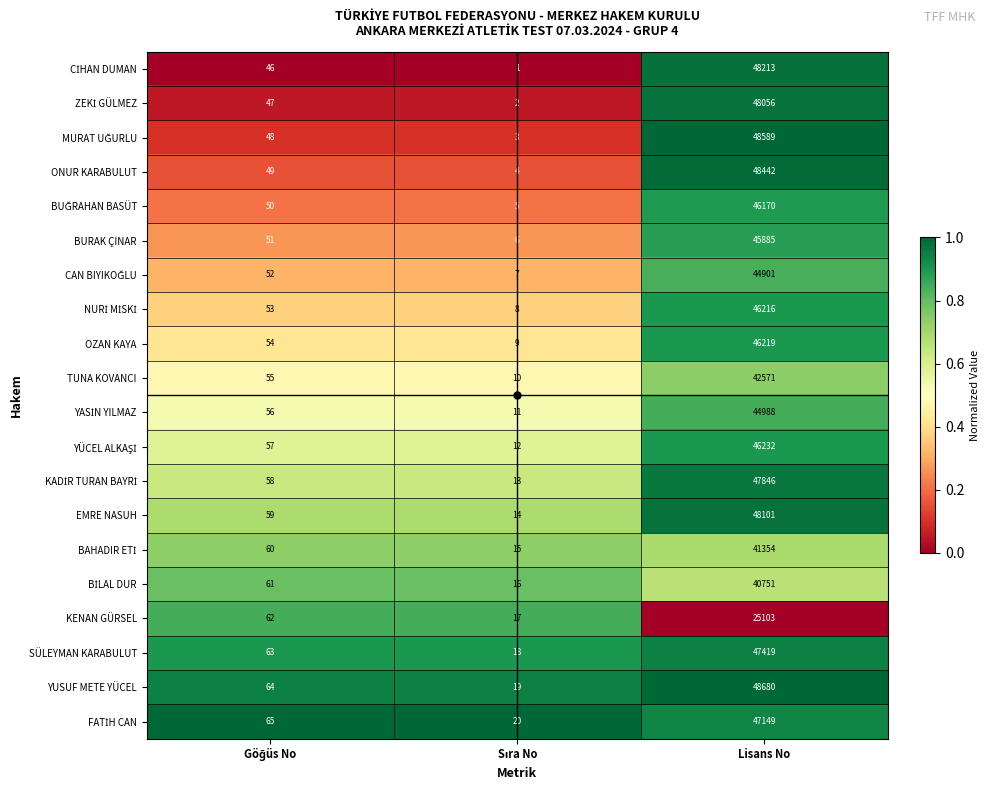

Which series has the widest spread of values?

YUSUF METE YÜCEL